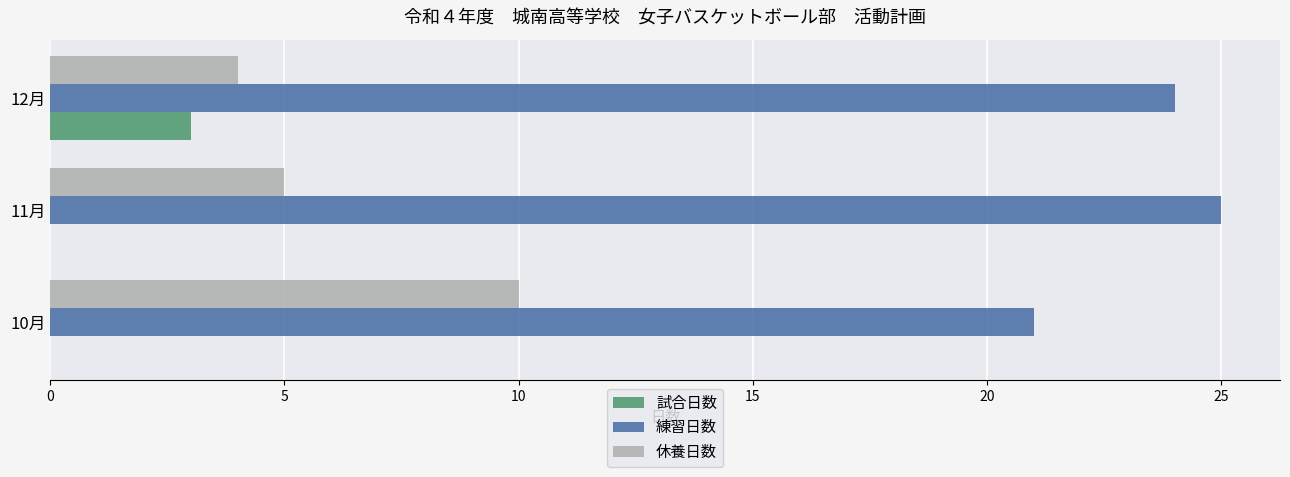

Is the value of 休養日数 at 11月 greater than the value of 試合日数 at 11月?

Yes